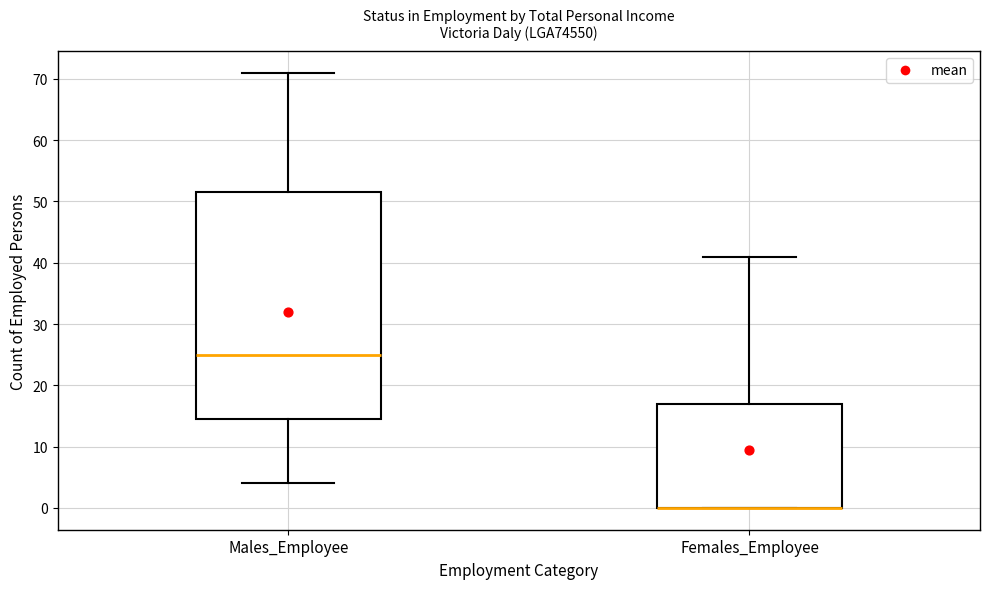

Reading left to right, read every box against the y-axis: the position of its median line, the range the box covers, and the ends of its whiskers. The values are not printed on the chart, so give them approximately, as read against the axis.

Males_Employee: median 25, box 15 to 52, whiskers 4 to 71
Females_Employee: median 0 (drawn on the box's lower edge), box 0 to 17, whiskers 0 to 41